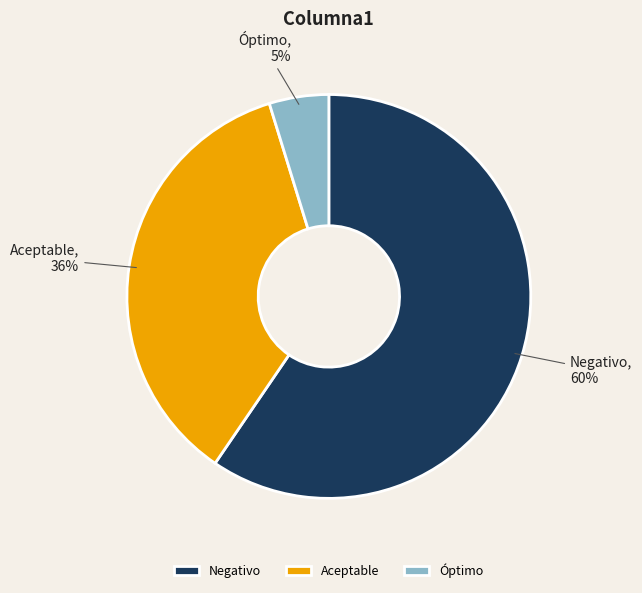

What percentage is the Óptimo slice, to the nearest percent?

5%